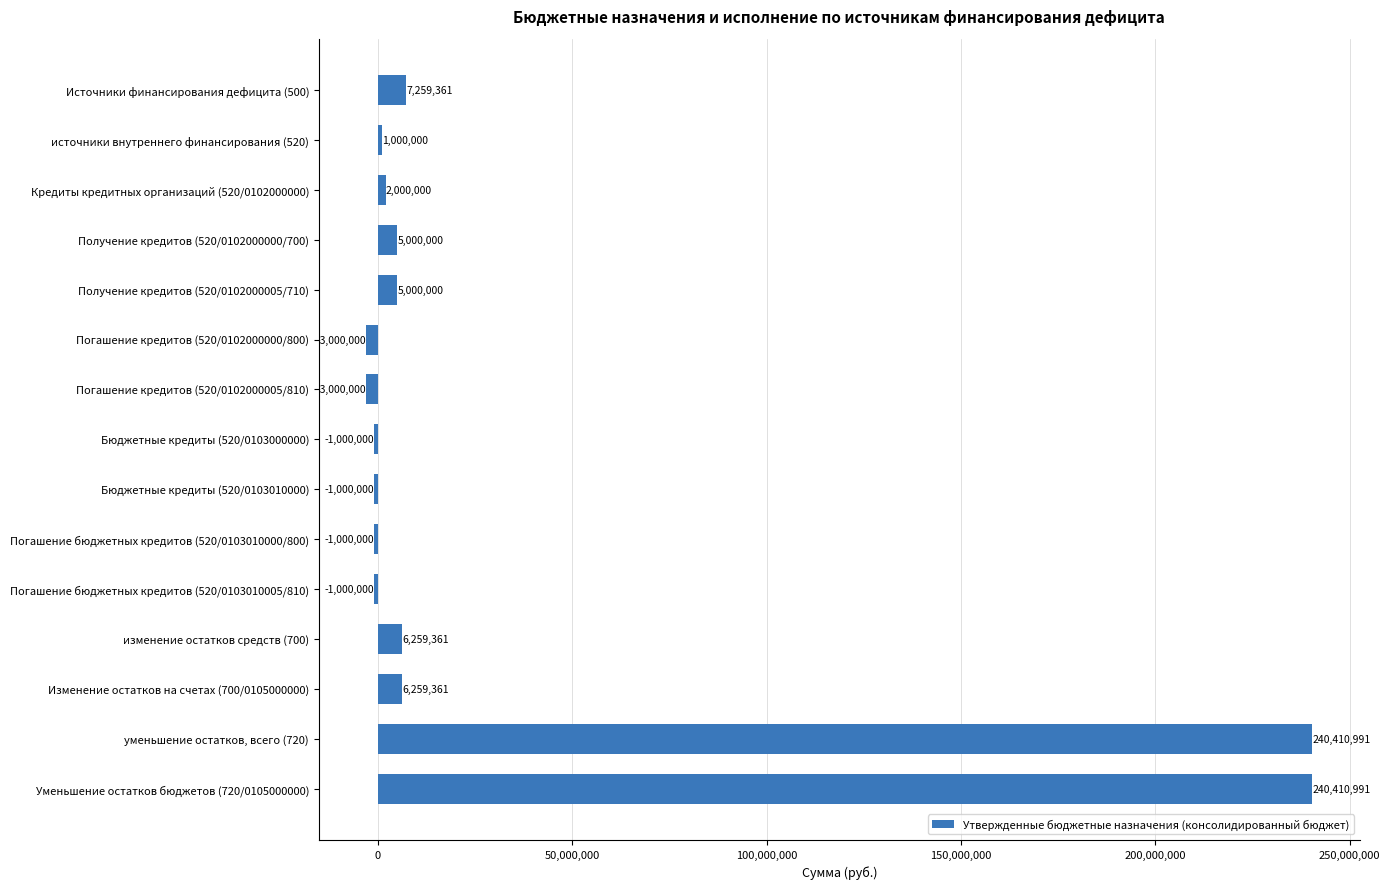

How many categories are shown in the chart?

15